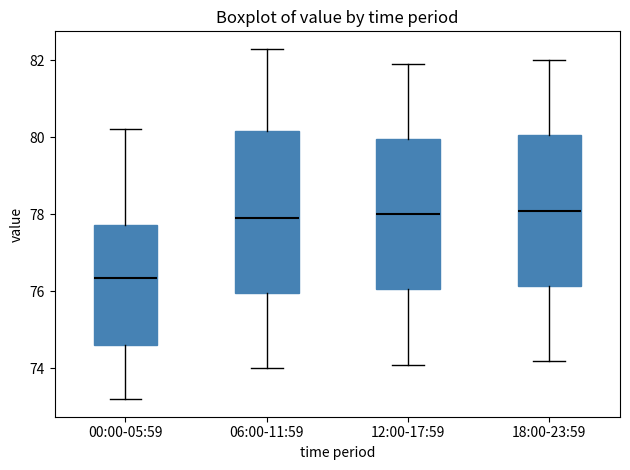

Where is the lower edge of the box for 18:00-23:59 on the y-axis? The values are not printed on the chart, so give them approximately, as read against the axis.

76.2